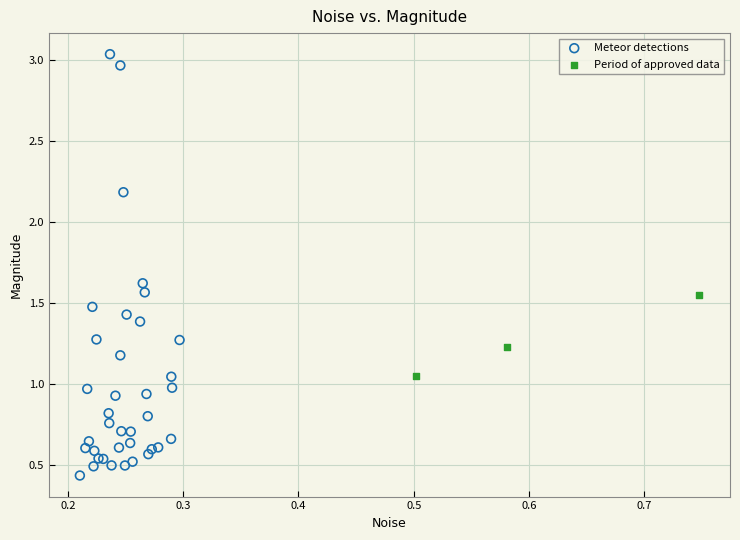

Which series contains the highest Y value?

Meteor detections